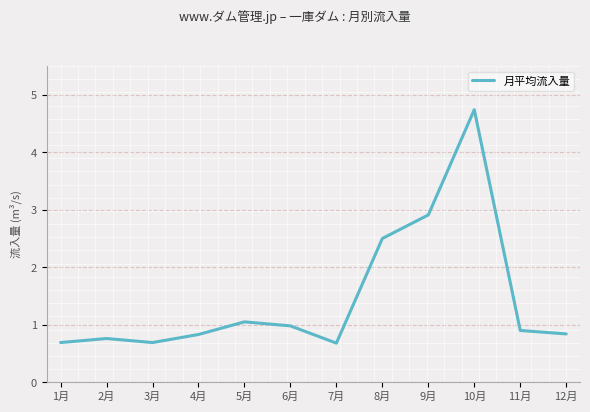

What is the greatest value displayed?

4.7